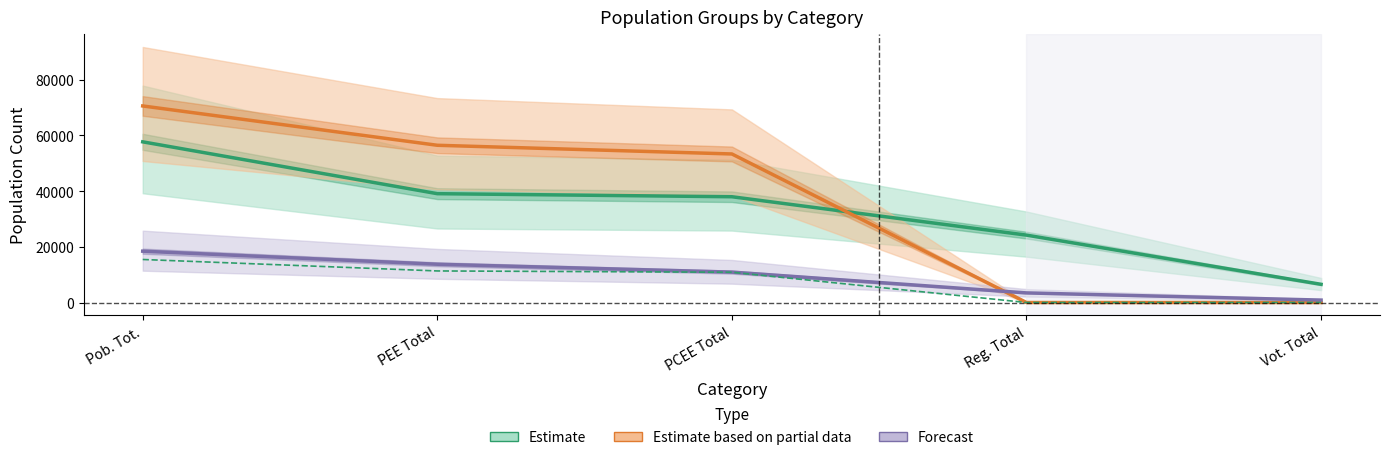

True or false: Forecast has a value of 24519.9 at PEE Total.

False